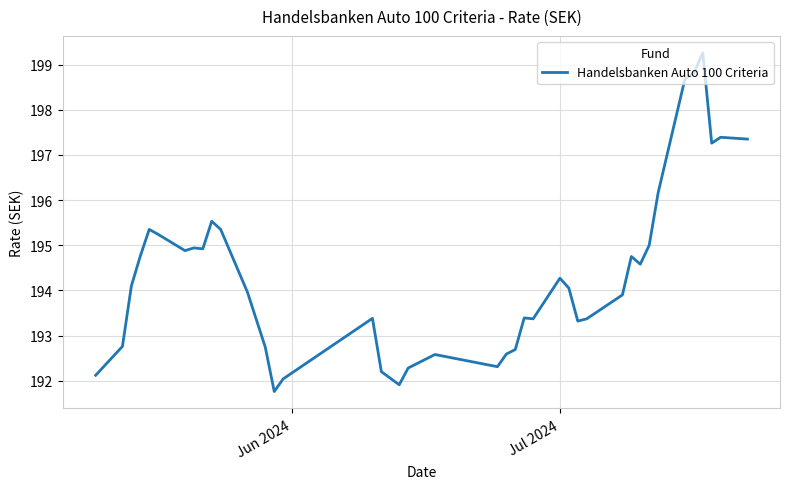

What is the difference between the maximum and minimum values?

7.5